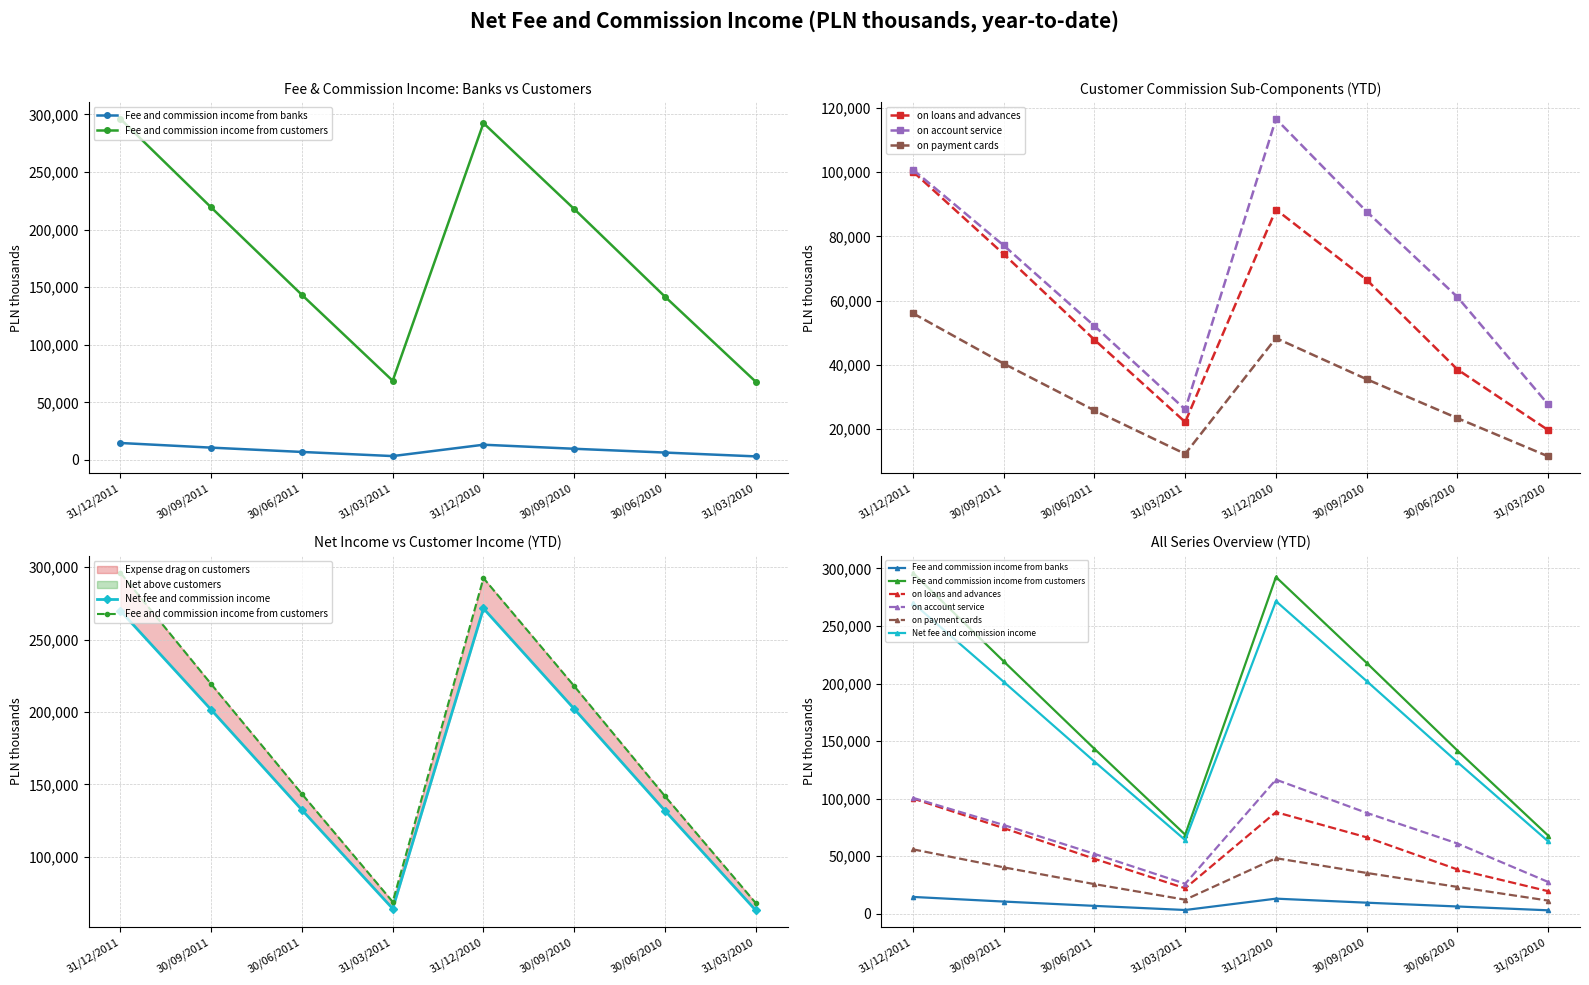

What are all the series names shown in the legend?

Fee and commission income from banks, Fee and commission income from customers, on loans and advances, on account service, on payment cards, Net fee and commission income